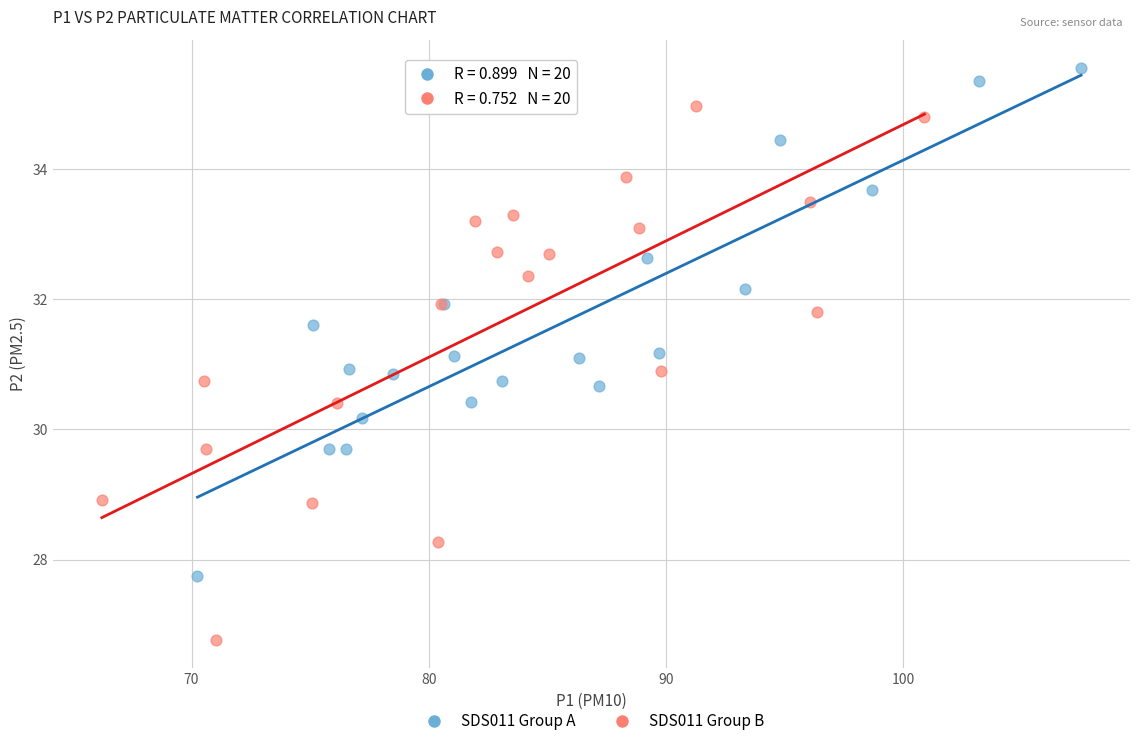

Which series contains the lowest Y value?

SDS011 Group B